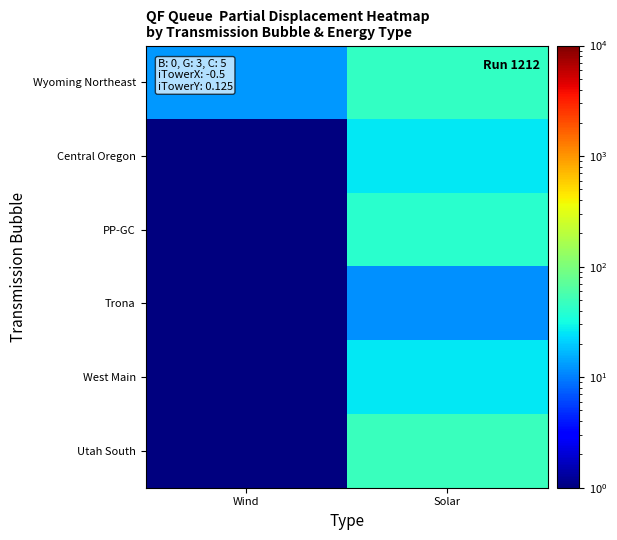

What is the greatest value displayed?

47.7